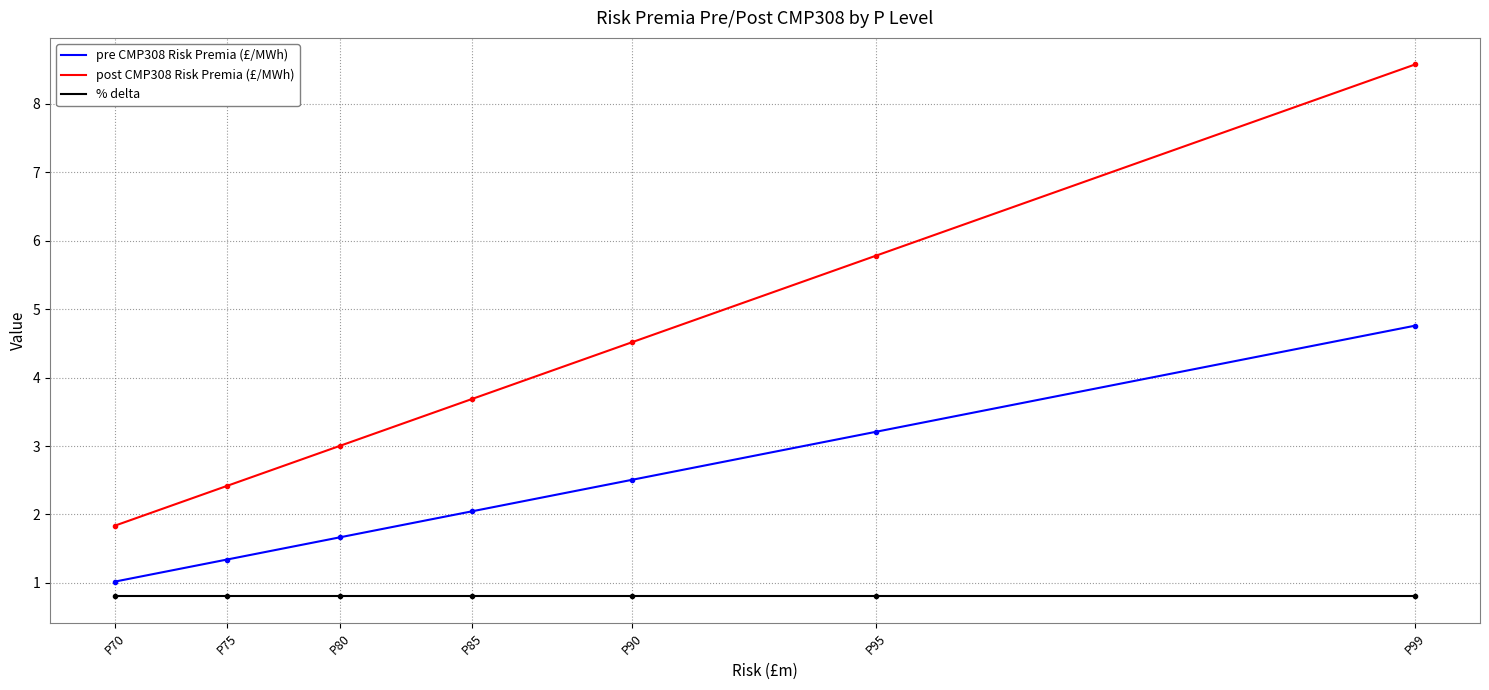

At which label does post CMP308 Risk Premia (£/MWh) reach its minimum?

P70